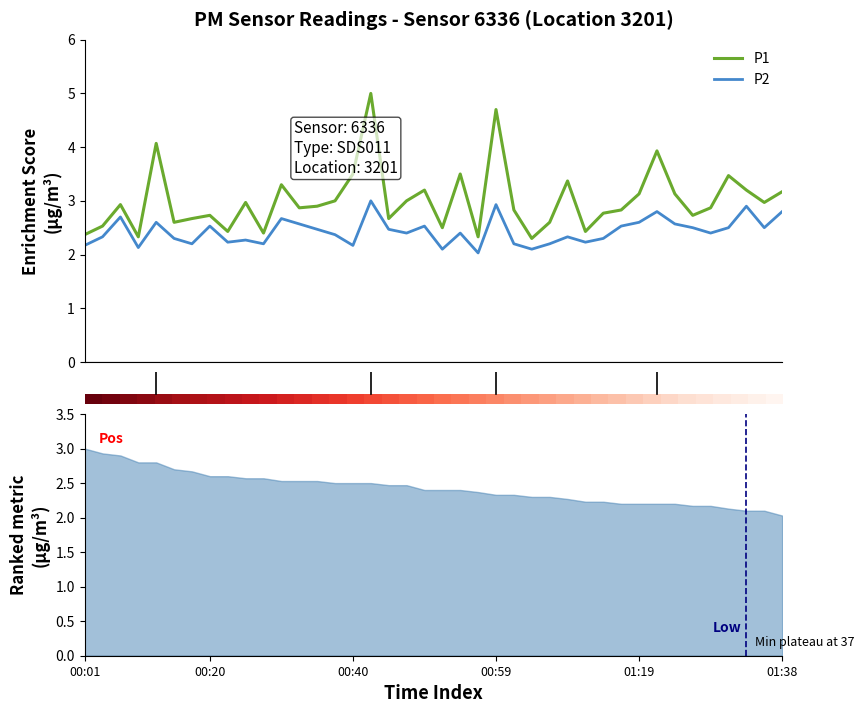

True or false: P1 and P2 cross at least once.

False